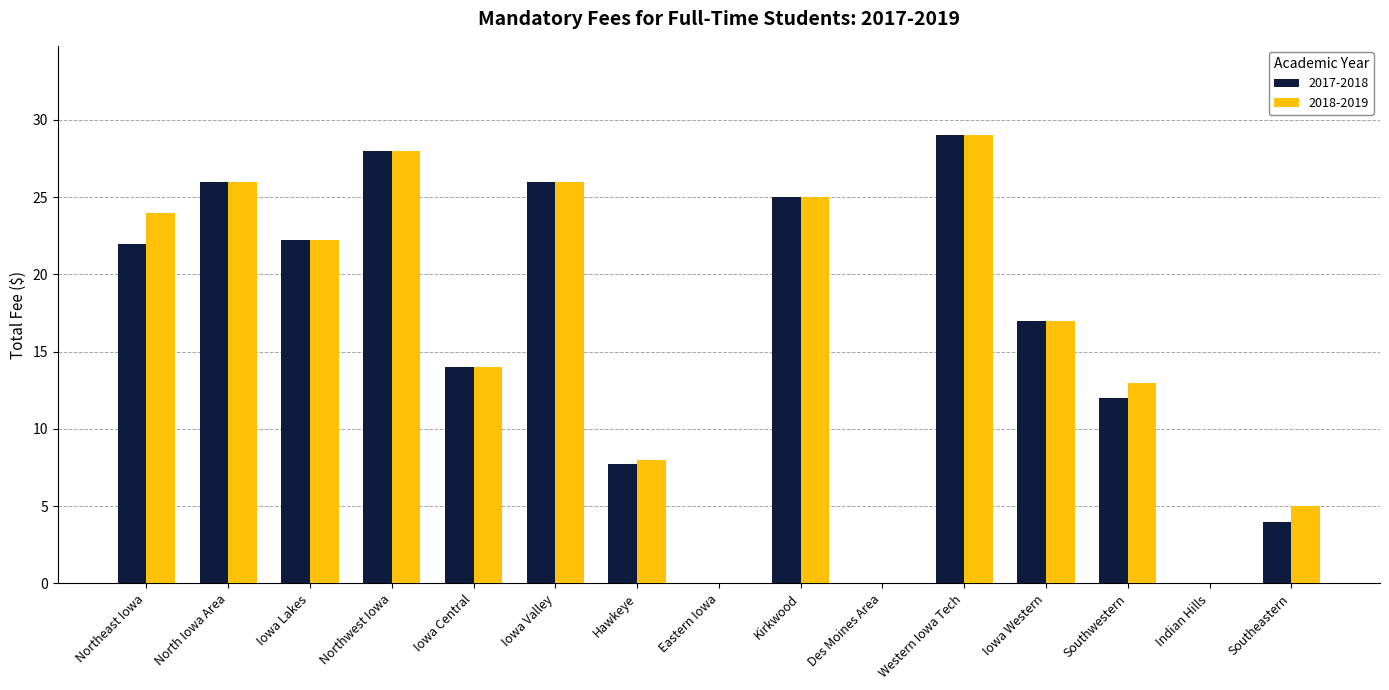

How many distinct data groups are displayed?

2